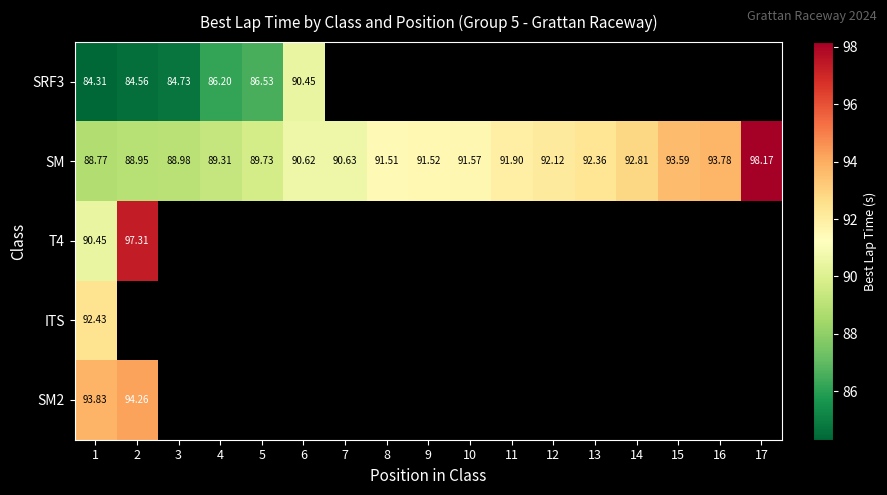

At which category is the sum across all series the highest?

1